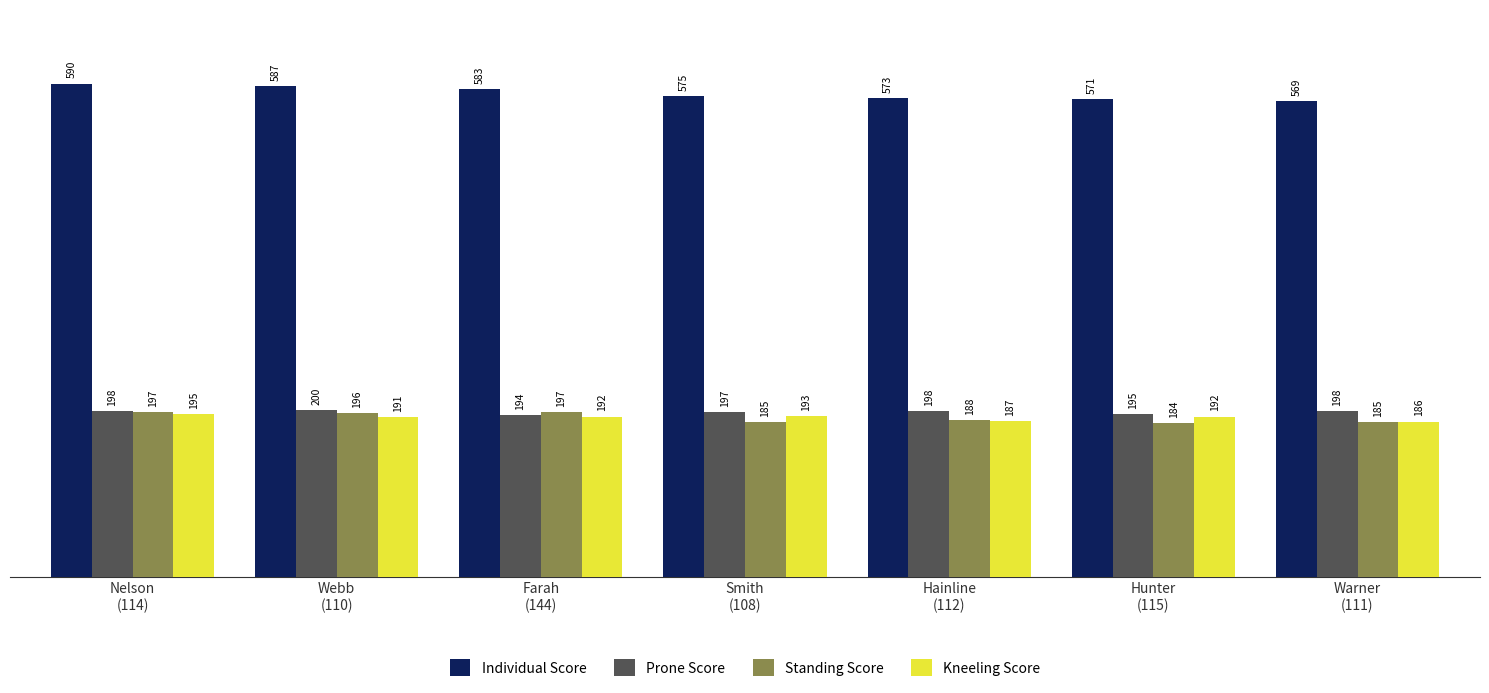

Reading left to right, transcribe all the data shown in this chart.

Individual Score: 590	587	583	575	573	571	569
Prone Score: 198	200	194	197	198	195	198
Standing Score: 197	196	197	185	188	184	185
Kneeling Score: 195	191	192	193	187	192	186